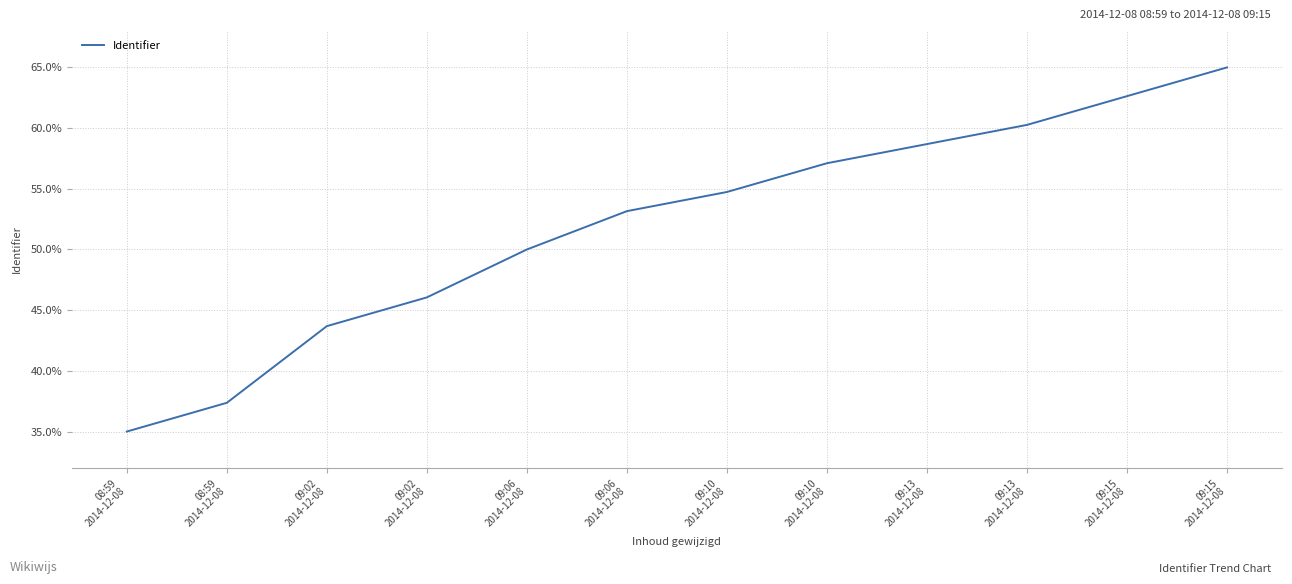

What is the label of the 10th point from the right?

09:02
2014-12-08